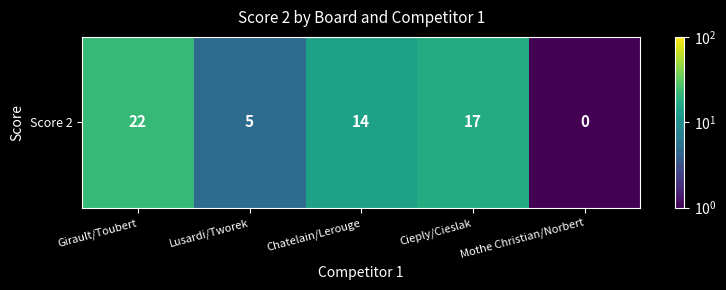

List the labels in order of value, largest first.

Girault/Toubert, Cieply/Cieslak, Chatelain/Lerouge, Lusardi/Tworek, Mothe Christian/Norbert